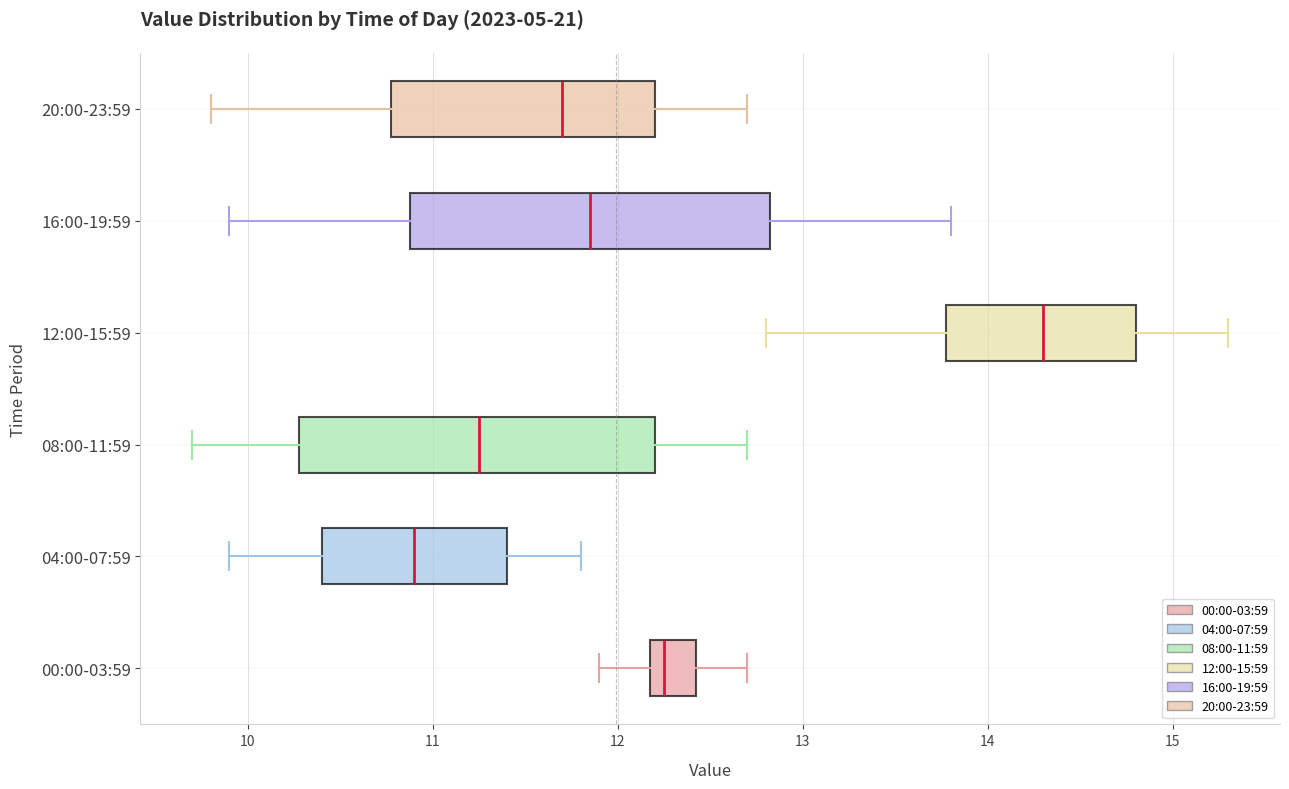

Where does the right whisker of the box for 20:00-23:59 end on the x-axis? The values are not printed on the chart, so give them approximately, as read against the axis.

12.7